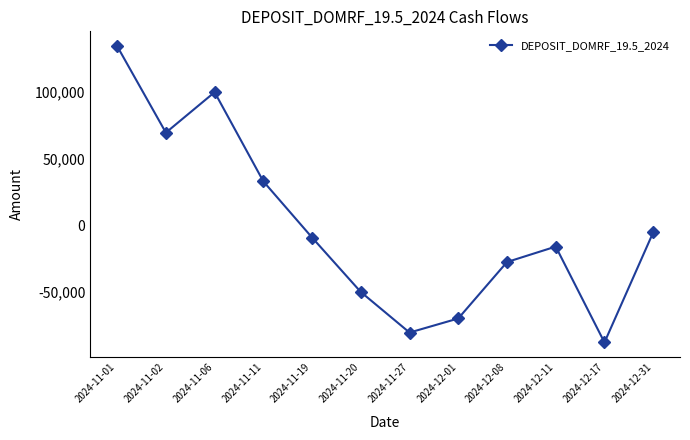

How many series are shown in this chart?

1